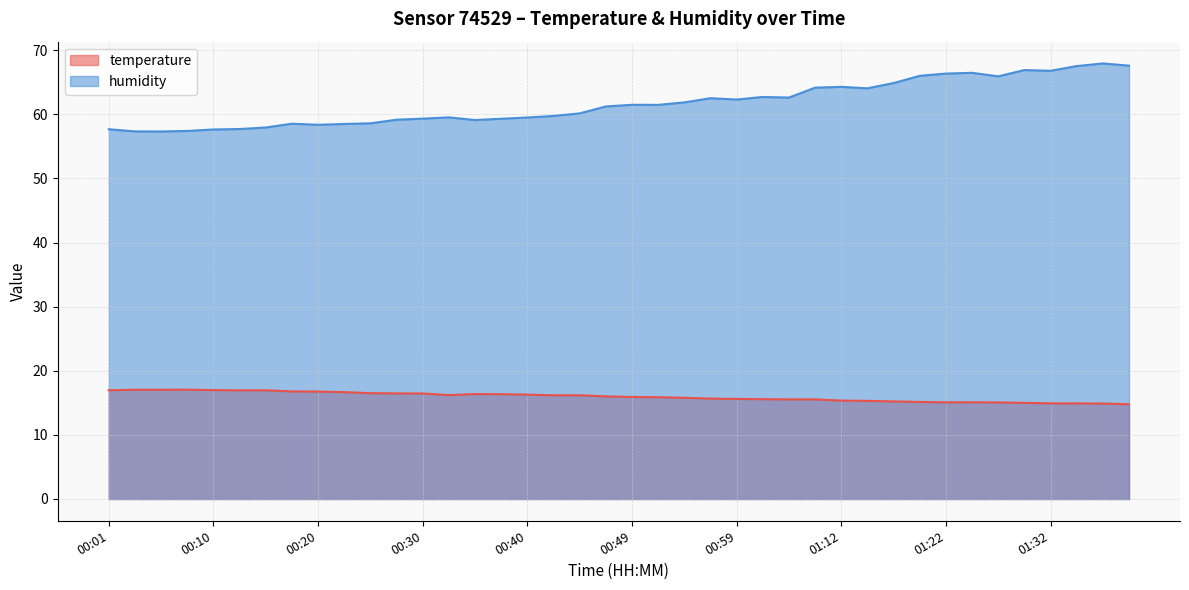

At which category is the sum across all series the highest?

01:37